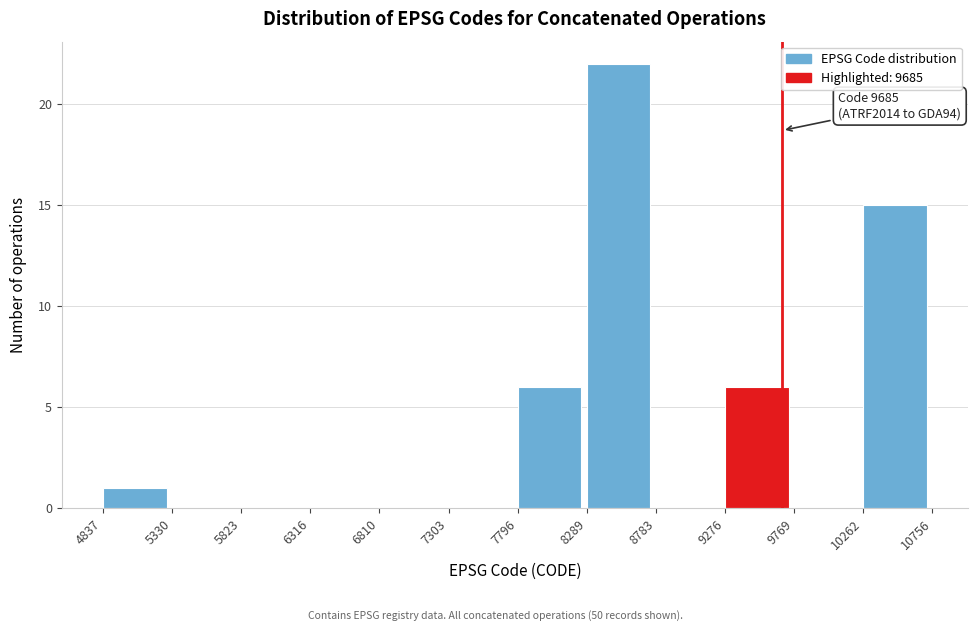

Over which range of the x-axis is the bar tallest?

8289 to 8783